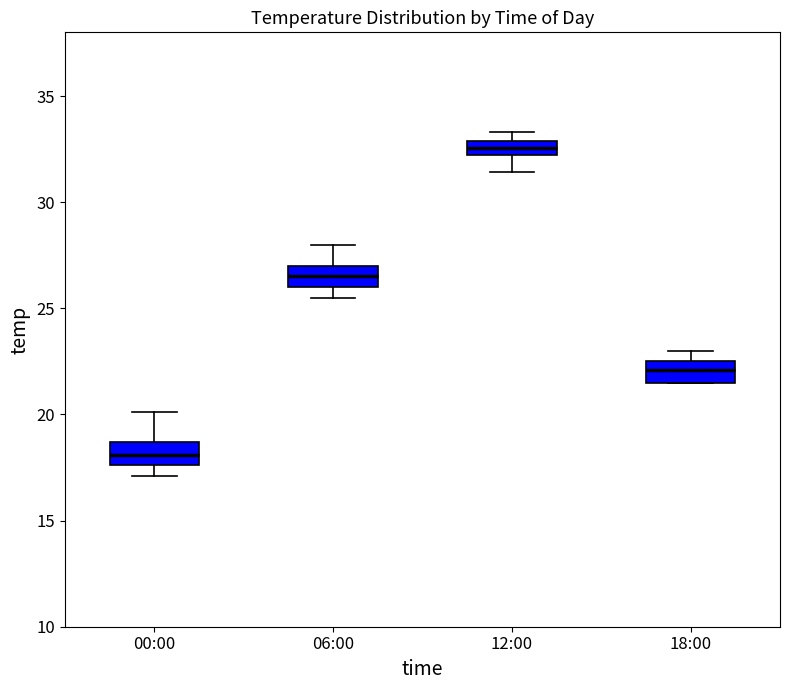

Which box's median line is the highest?

12:00